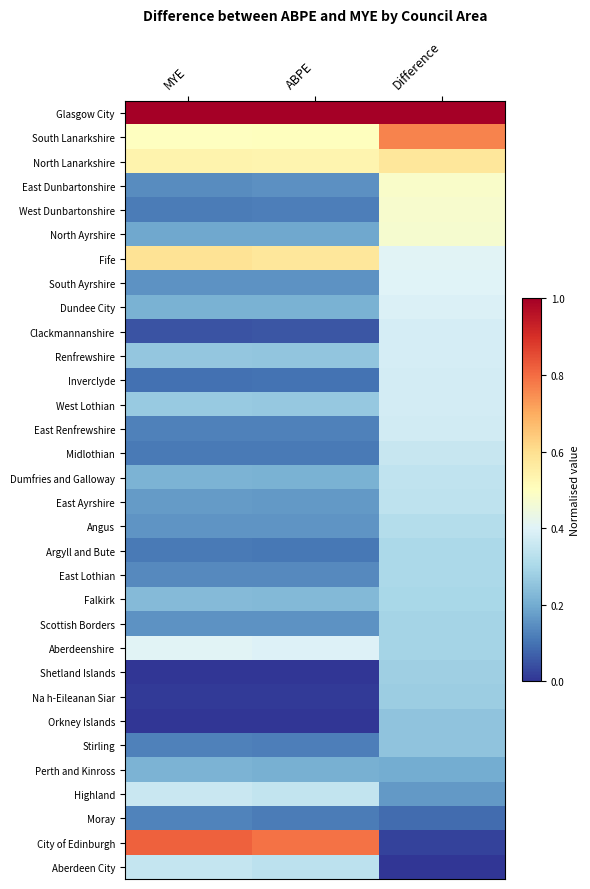

How many series are shown in this chart?

32